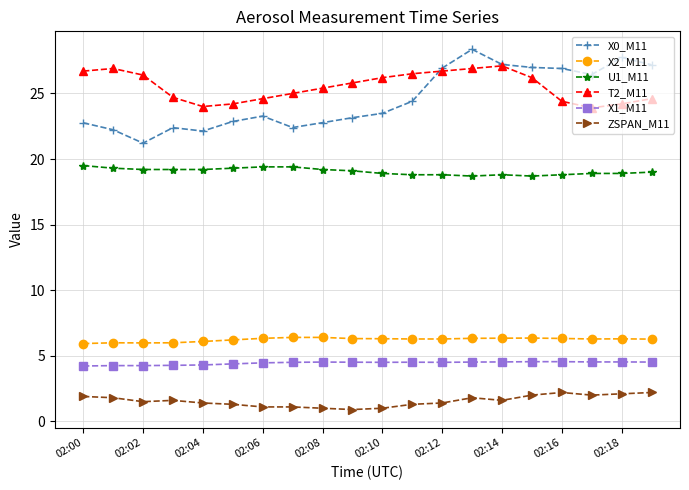

True or false: U1_M11 and X0_M11 cross at least once.

False